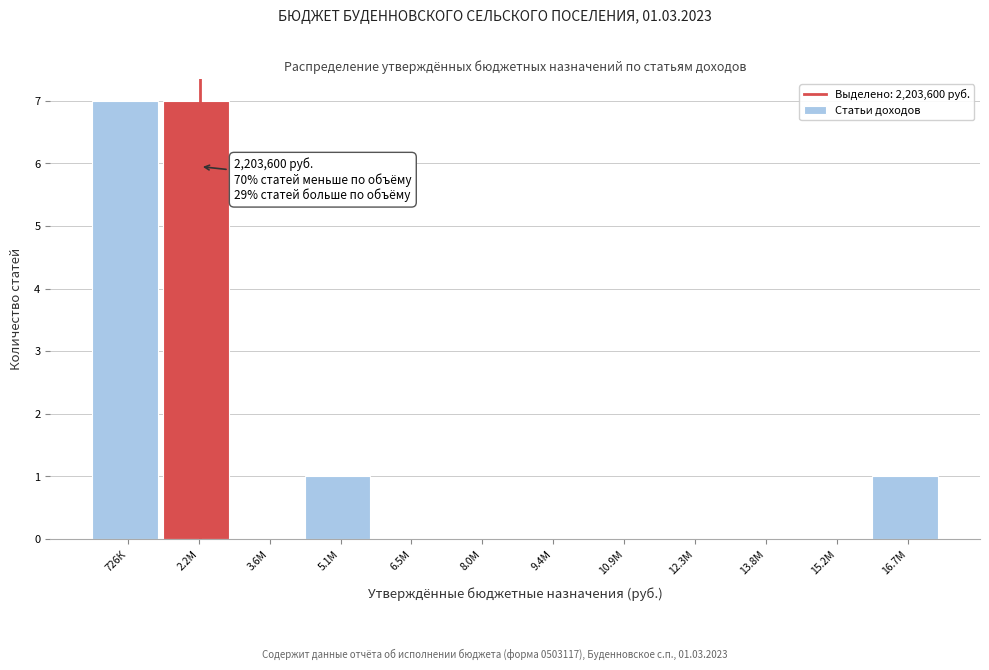

Reading right to left, transcribe all the data shown in this chart.

16.7М=1	15.2М=0	13.8М=0	12.3М=0	10.9М=0	9.4М=0	8.0М=0	6.5М=0	5.1М=1	3.6М=0	2.2М=7	726К=7